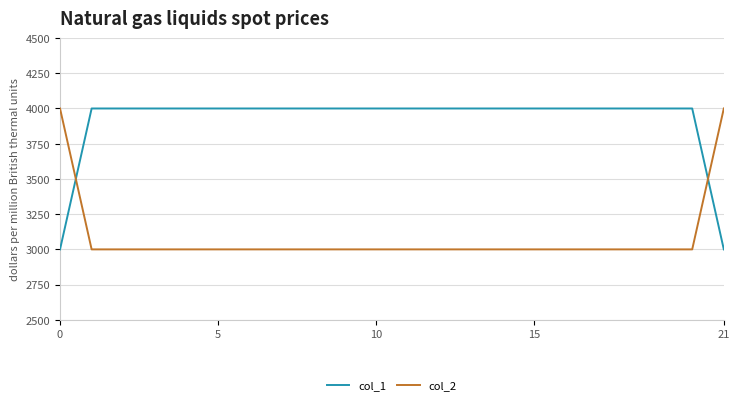

What is the difference between the maximum and minimum values in the col_1 series?

1000